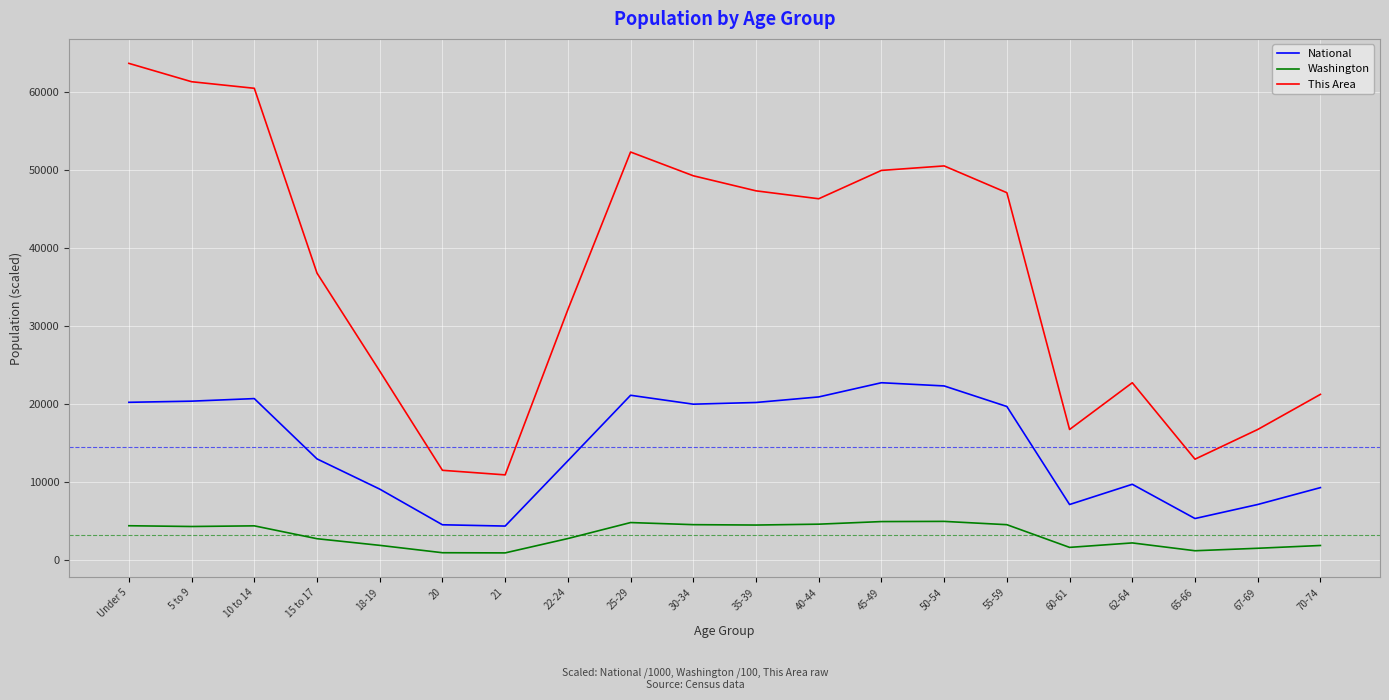

How many values in the National series exceed 19664?

10